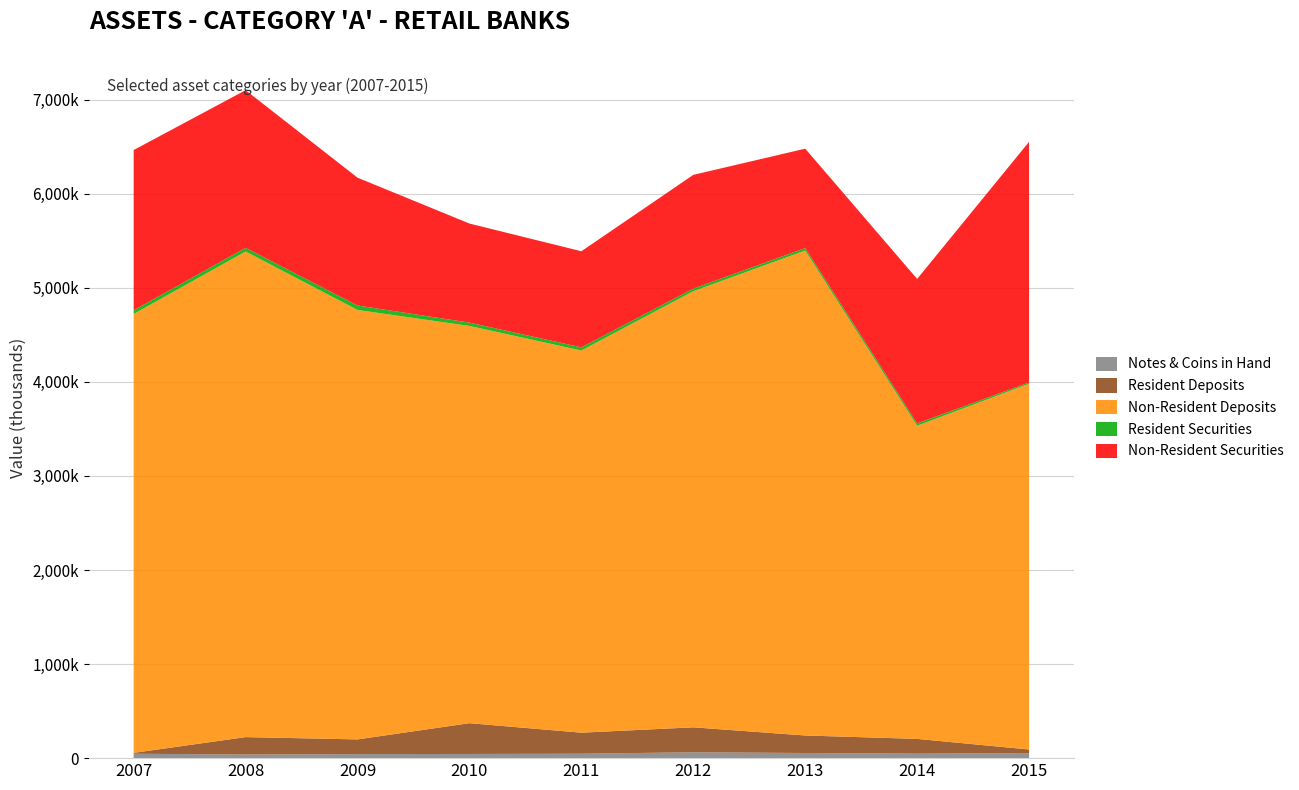

Reading left to right, extract all data points from this chart.

Notes & Coins in Hand: 2007=46562	2008=38962	2009=42859	2010=44452	2011=47090	2012=62354	2013=54574	2014=47706	2015=53868
Resident Deposits: 2007=9417	2008=184669	2009=156232	2010=327199	2011=223537	2012=265231	2013=186162	2014=156898	2015=37875
Non-Resident Deposits: 2007=4665559	2008=5162224	2009=4565452	2010=4222958	2011=4062446	2012=4635917	2013=5155713	2014=3329501	2015=3888893
Resident Securities: 2007=39446	2008=39246	2009=47303	2010=35316	2011=34045	2012=27873	2013=25961	2014=24492	2015=13153
Non-Resident Securities: 2007=1703608	2008=1675864	2009=1358944	2010=1053305	2011=1021491	2012=1209181	2013=1056788	2014=1535908	2015=2558346